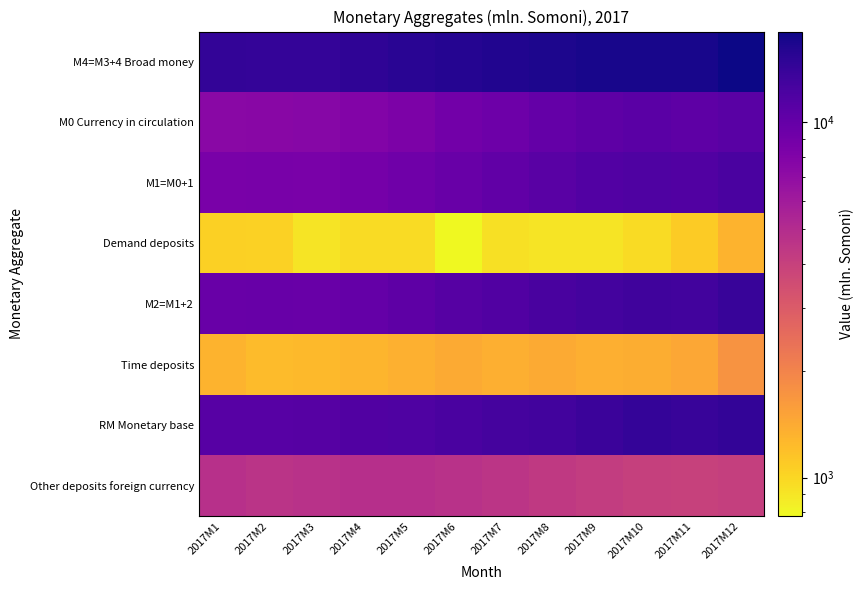

Count the number of data series in this chart.

8